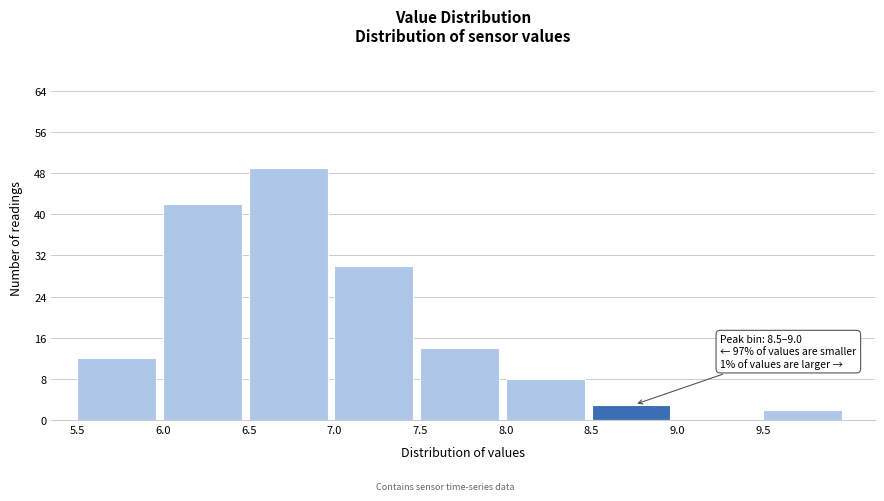

Over which range of the x-axis is the bar tallest?

6.5 to 7.0